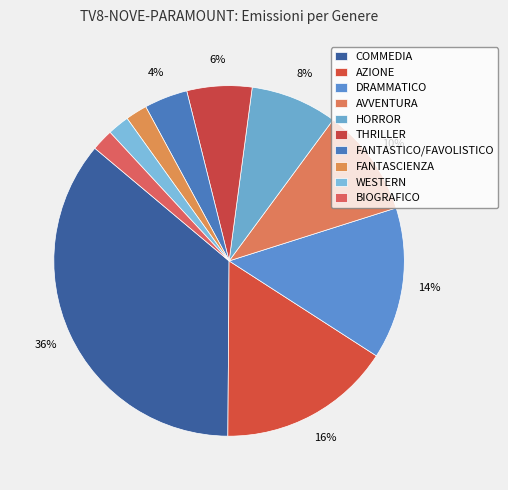

True or false: FANTASTICO/FAVOLISTICO accounts for 10% of the total.

False